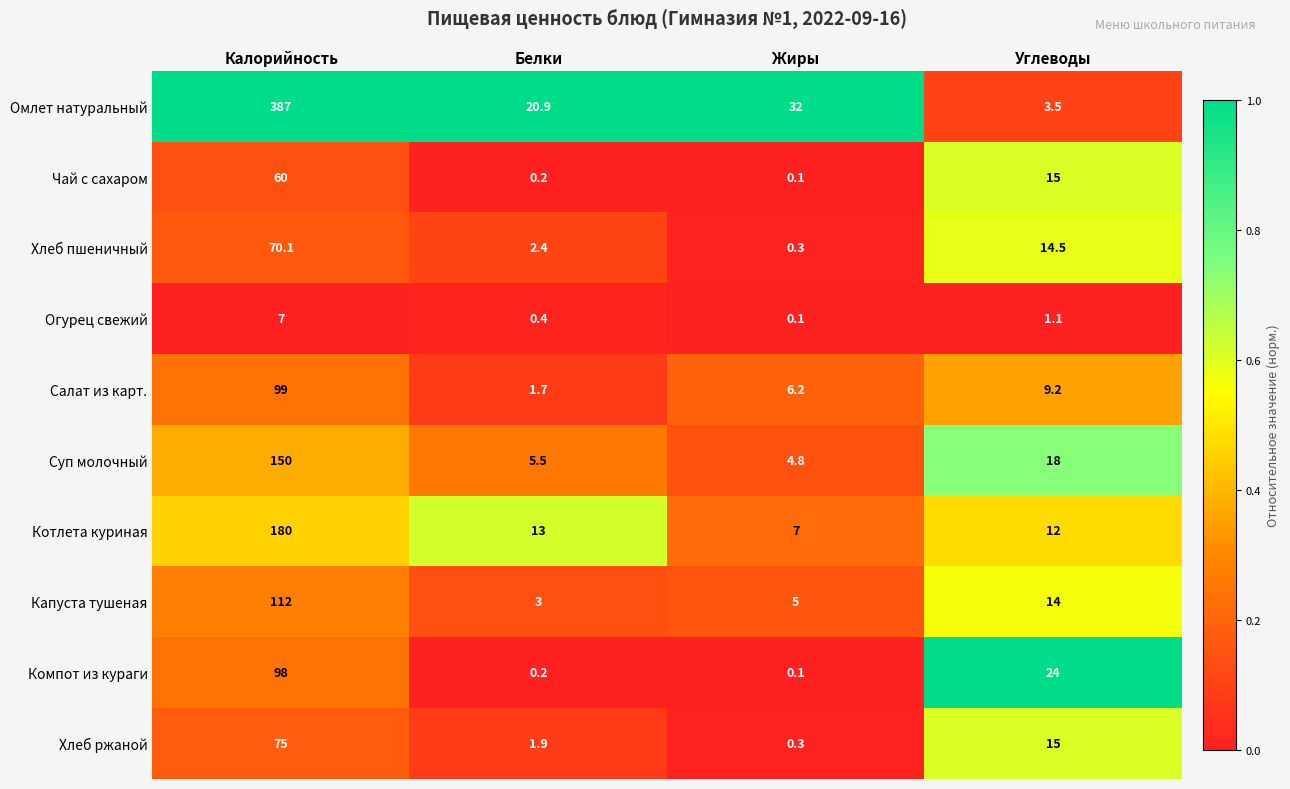

True or false: Чай с сахаром has a value of 0.1 at Жиры.

True